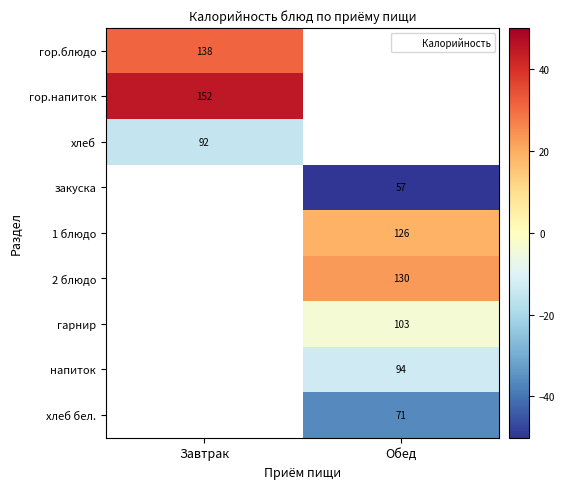

What is the minimum value shown in the chart?

-50.1